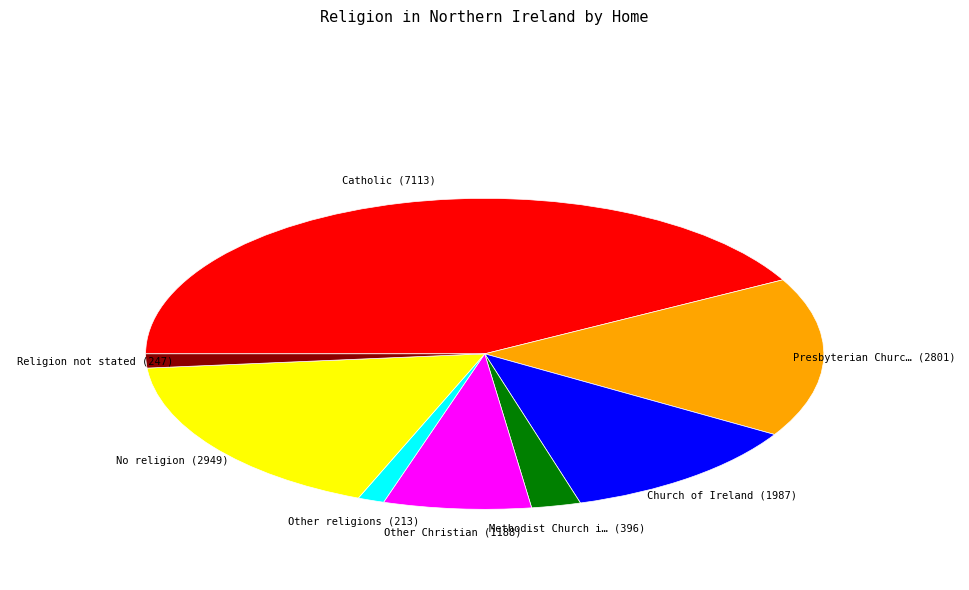

Does any single category account for the majority?

No